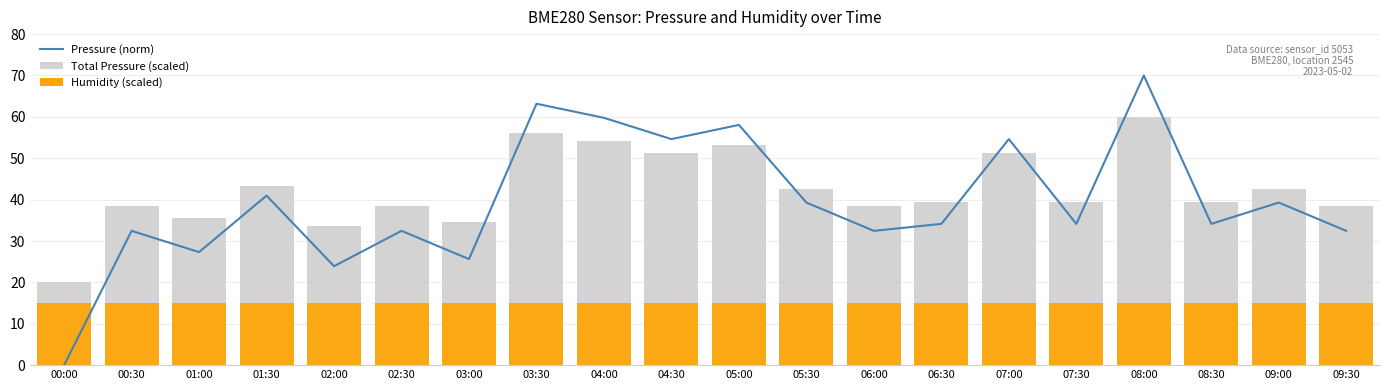

What is the label of the 13th bar from the left?

06:00